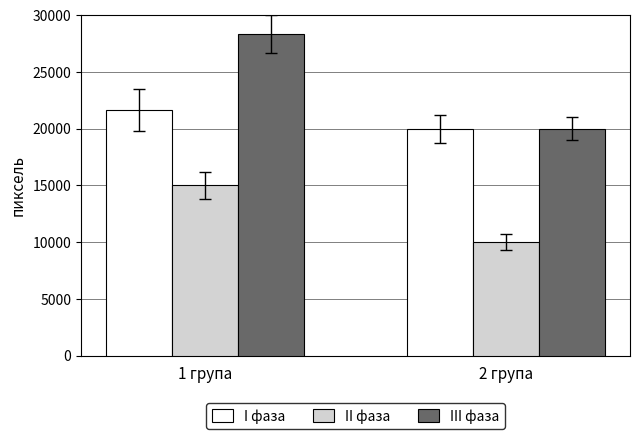

What is the total value across all series at 1 група?

65000.0